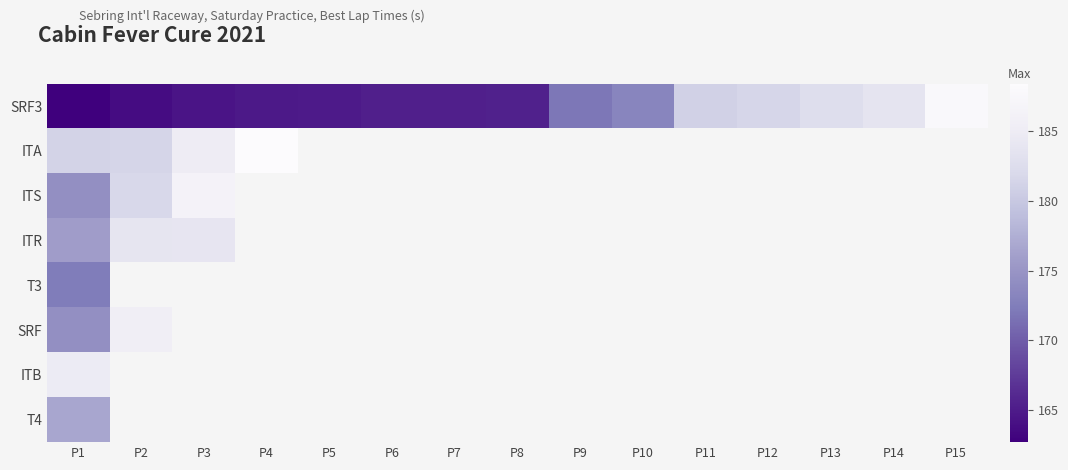

Which series has the largest total across all categories?

SRF3